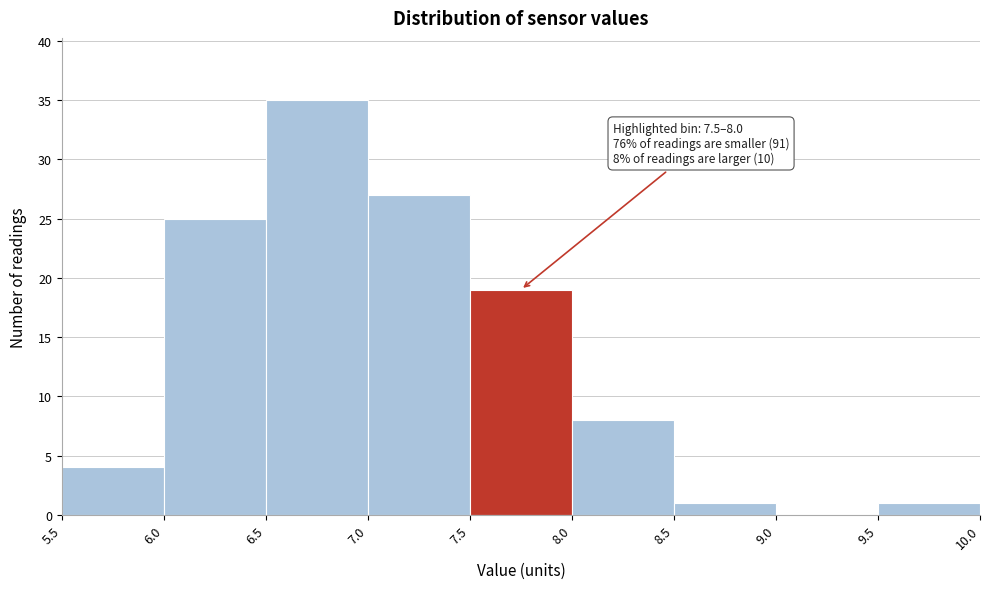

Over which range of the x-axis is the bar tallest?

6.5 to 7.0